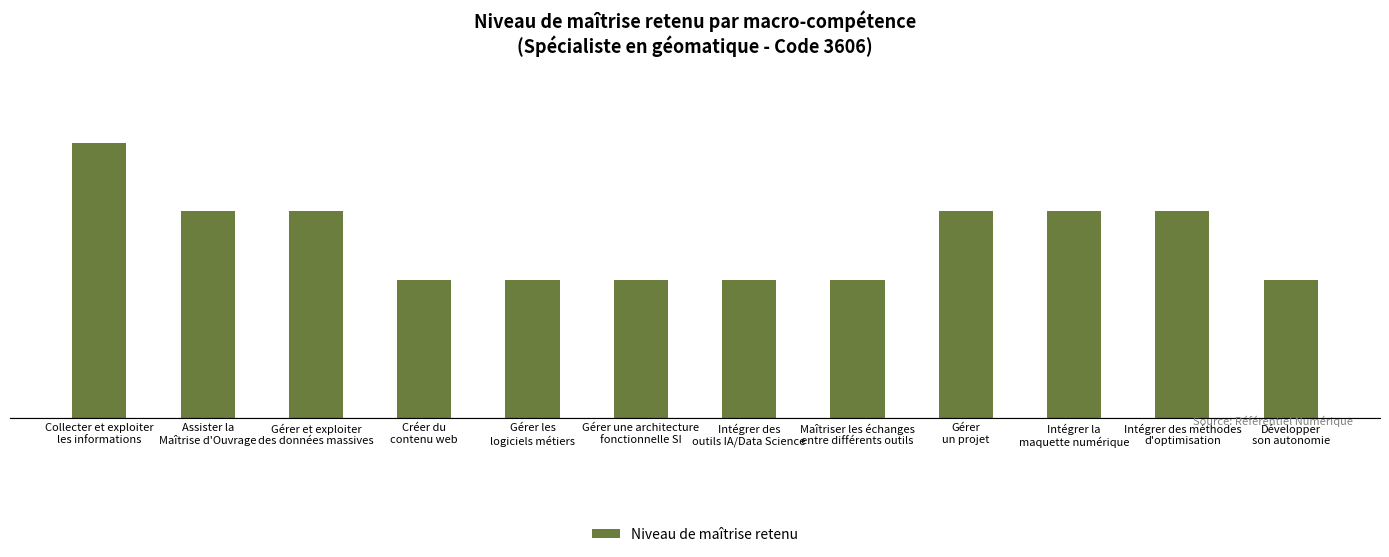

At which label is the value closest to 3?

Assister la
Maîtrise d'Ouvrage